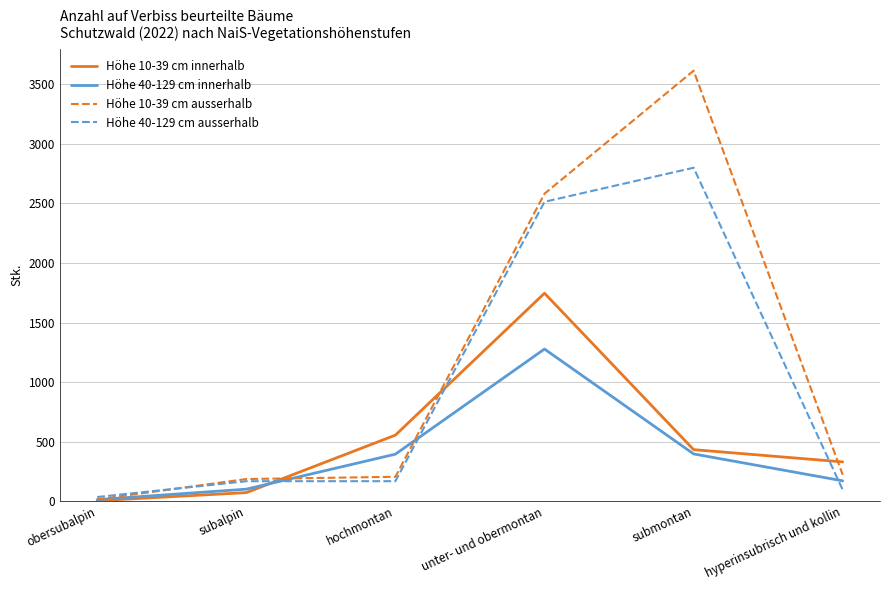

Rank the series by their average value, from highest to lowest.

Höhe 10-39 cm ausserhalb, Höhe 40-129 cm ausserhalb, Höhe 10-39 cm innerhalb, Höhe 40-129 cm innerhalb